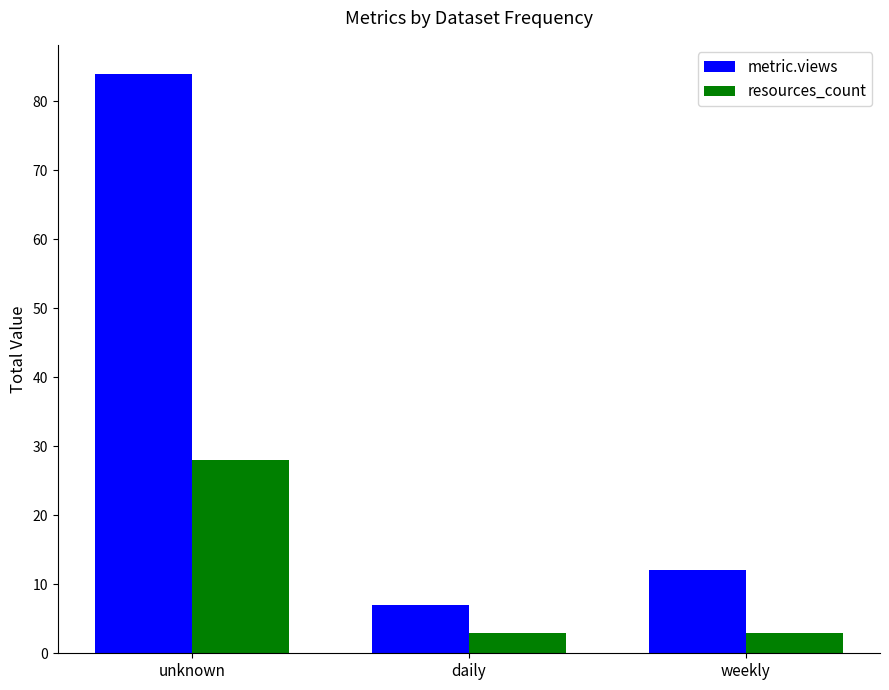

What is the total value across all series at weekly?

15